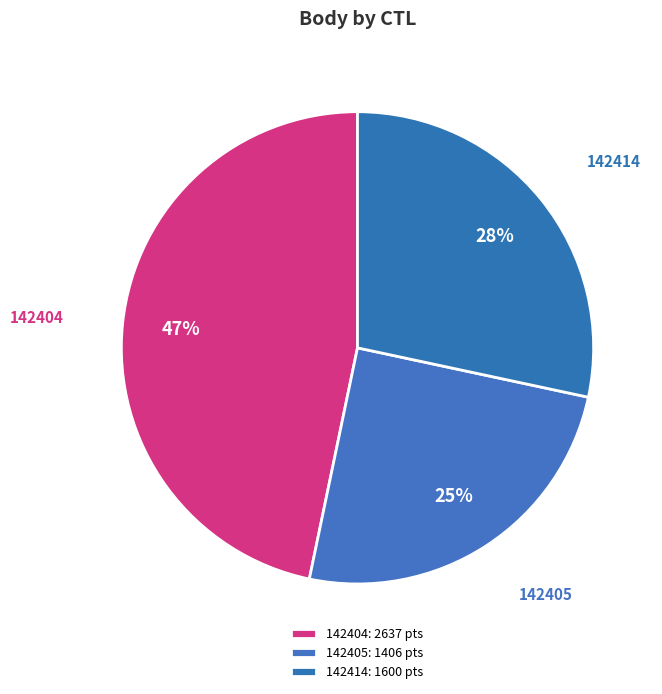

Is 142405 the majority of the pie?

No